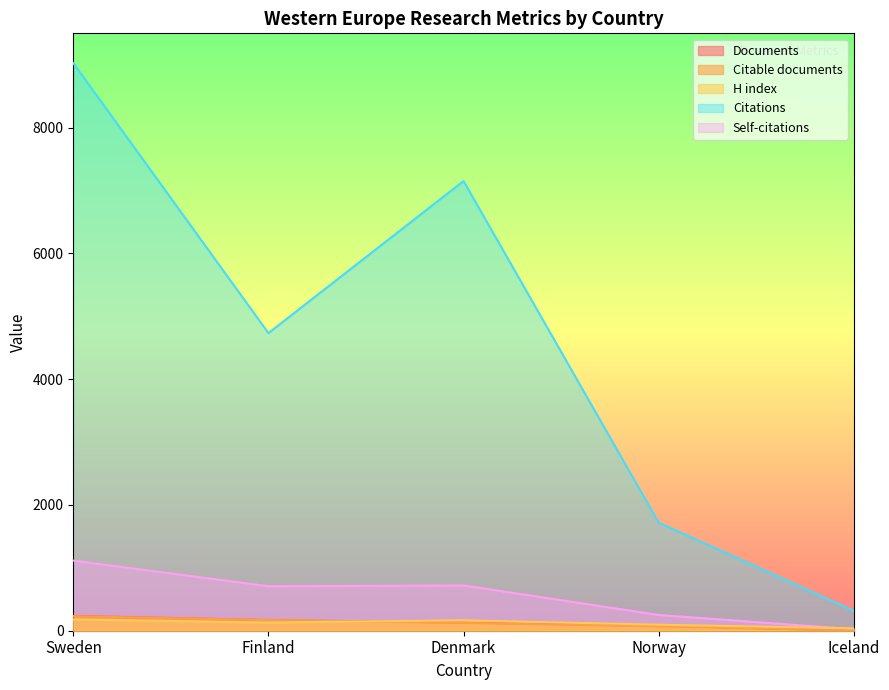

Between Sweden and Norway, which series saw the biggest shift?

Citations